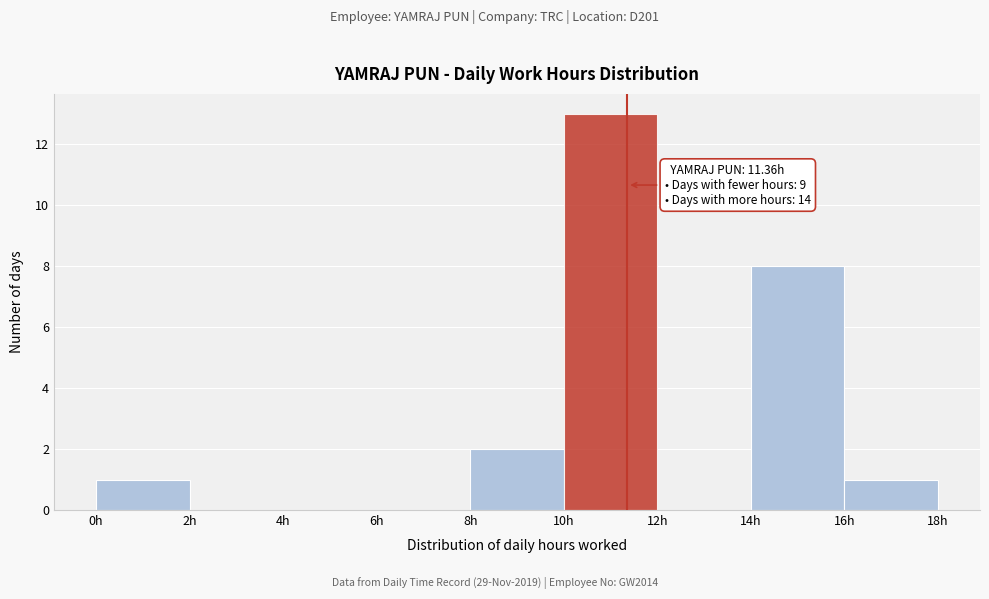

Over which range of the x-axis is the bar tallest?

10 to 12